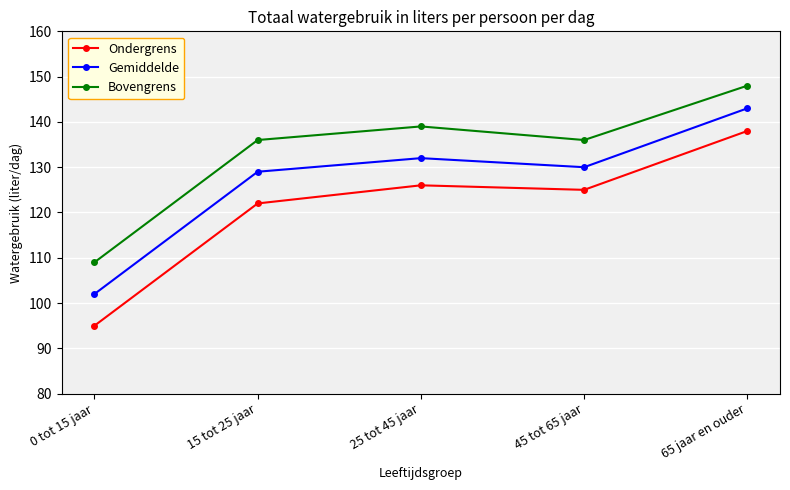

What is the difference between the maximum and minimum values in the Bovengrens series?

39